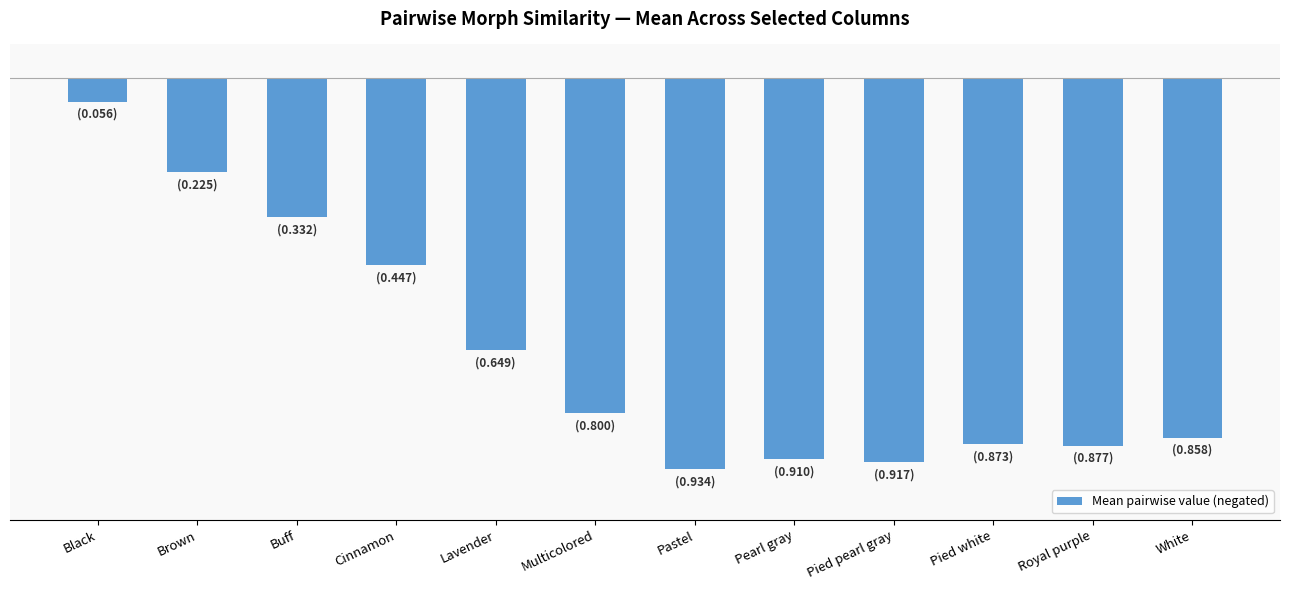

What is the change in value from Buff to Multicolored?

-0.5